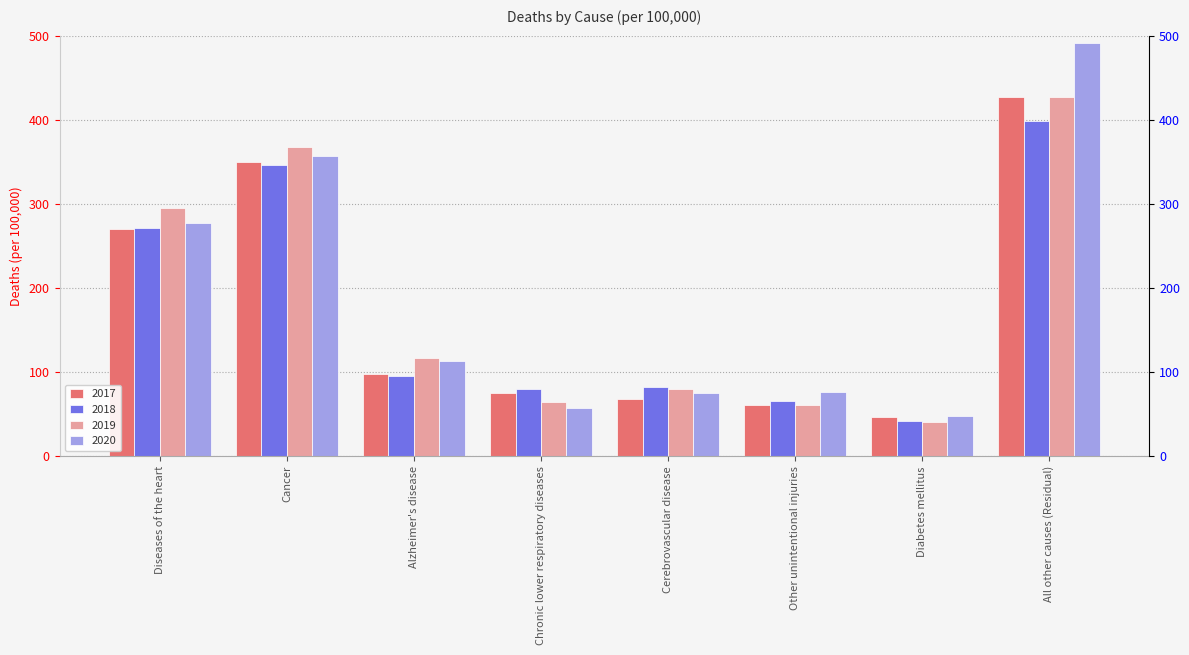

What are all the series names shown in the legend?

2017, 2018, 2019, 2020